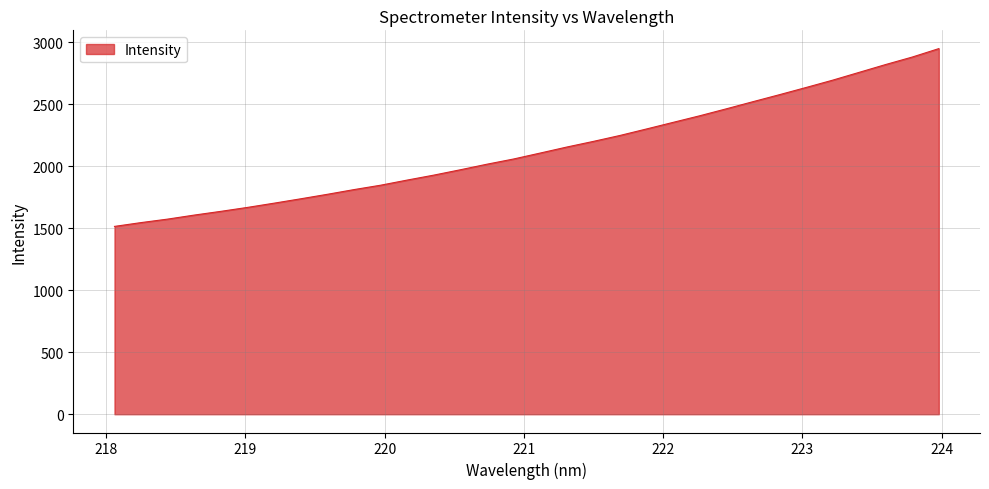

What is the difference between the maximum and minimum values?

1433.2